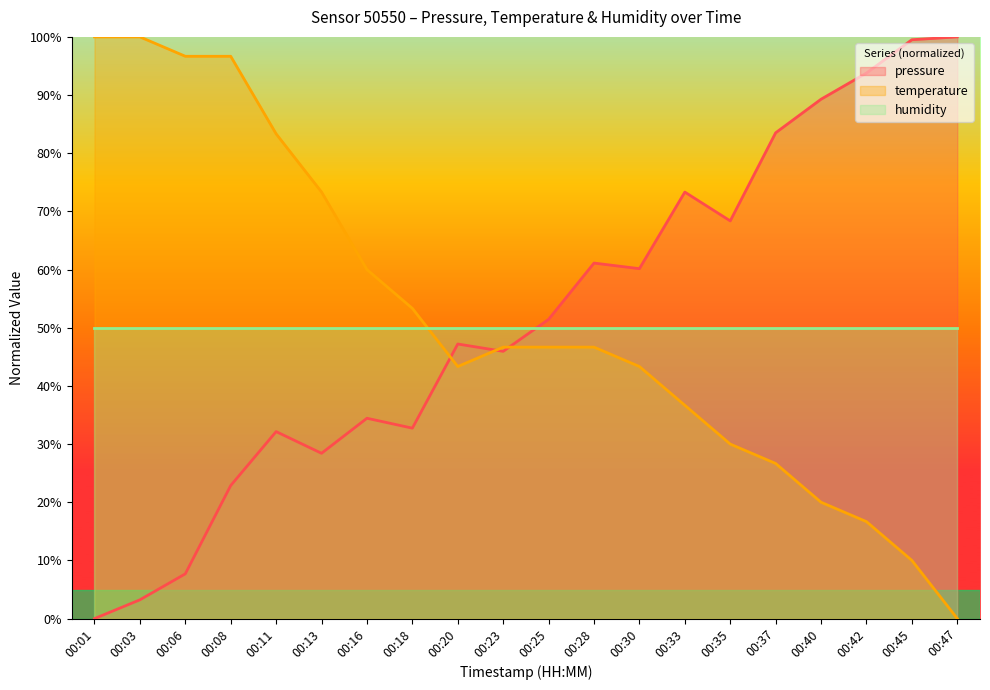

At which label does temperature first exceed 46?

00:01